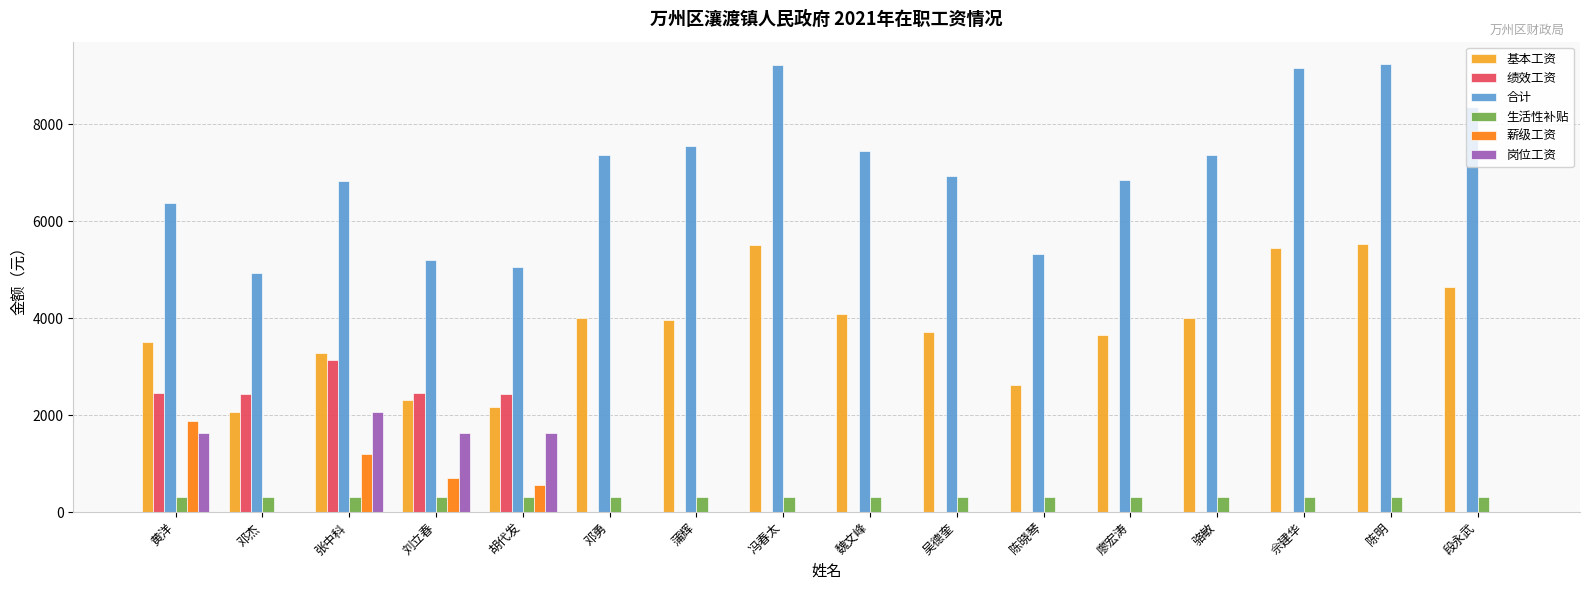

At which category is the sum across all series the highest?

张中科